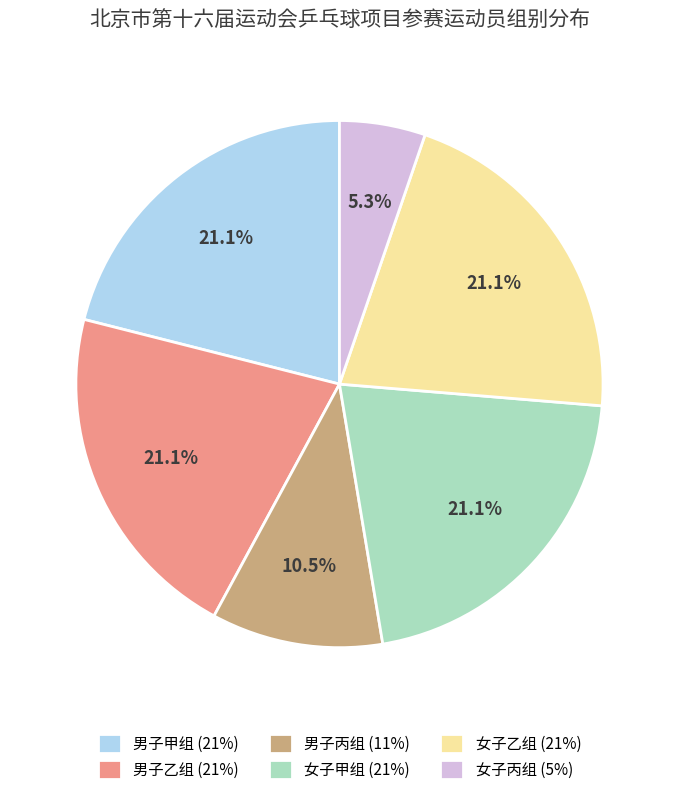

Does 女子乙组 (21%) represent more than half of the total?

No